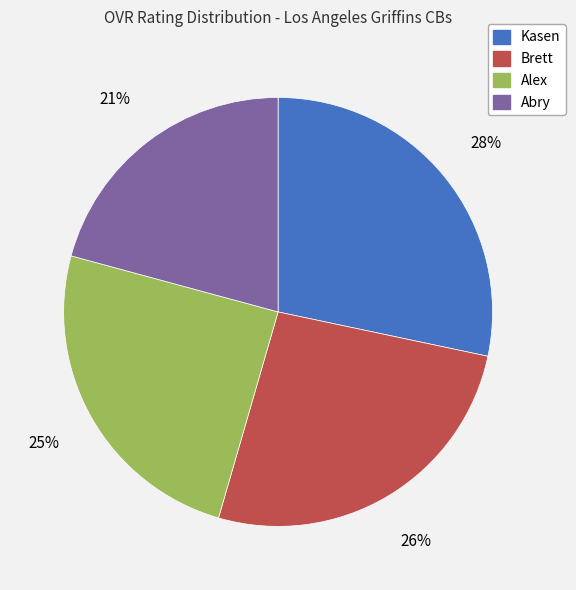

Does Brett represent more than half of the total?

No